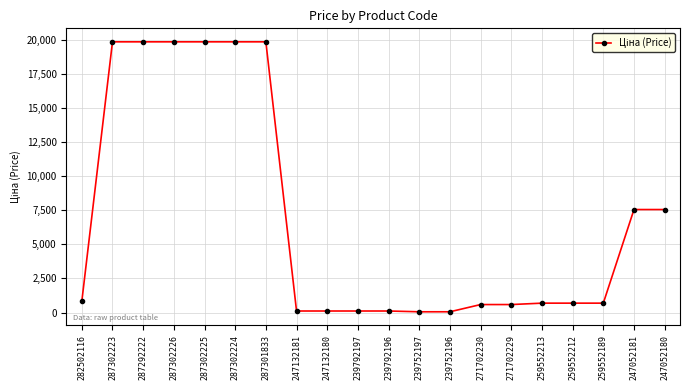

What value does the data have at 239792197?

113.3